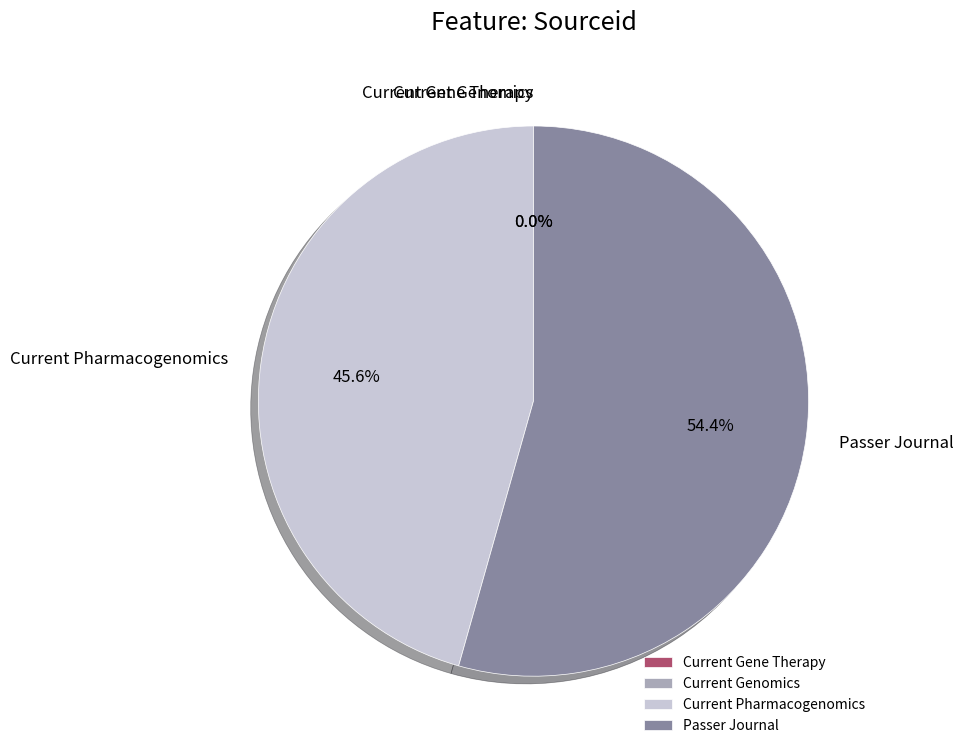

Which slice is the largest?

Passer Journal